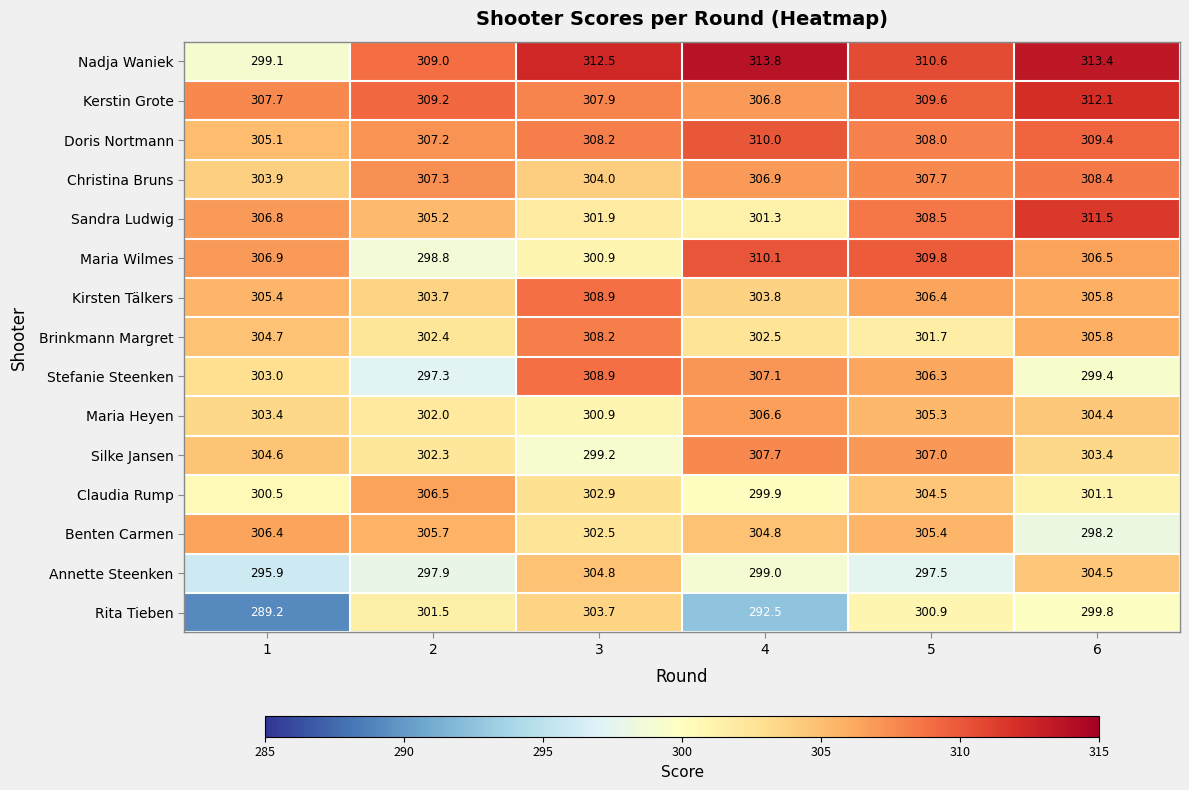

What is the sum of all Silke Jansen values?

1824.2